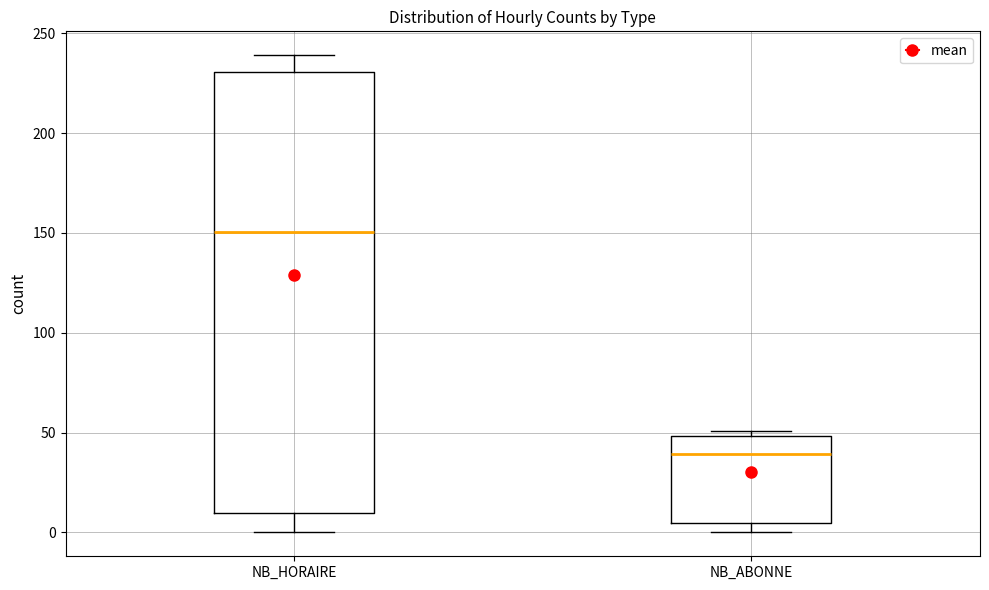

Reading left to right, transcribe this box plot: for each box, give where its median line is, the range the box spans, and where its two whiskers end, as read against the y-axis. The values are not printed on the chart, so give them approximately, as read against the axis.

NB_HORAIRE: median 150, box 10 to 230, whiskers 0 to 240
NB_ABONNE: median 40, box 5 to 50, whiskers 0 to 50 (just above the box's upper edge)